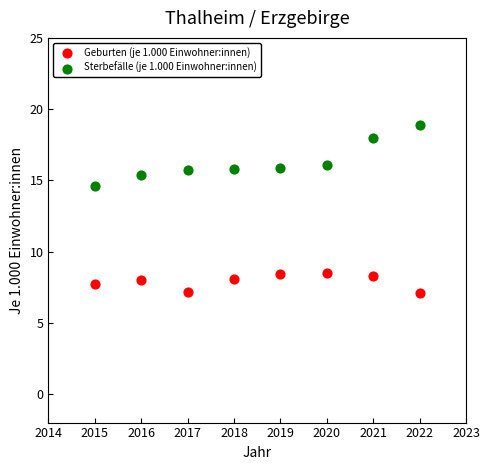

Which series has the largest Y range (max minus min)?

Sterbefälle (je 1.000 Einwohner:innen)